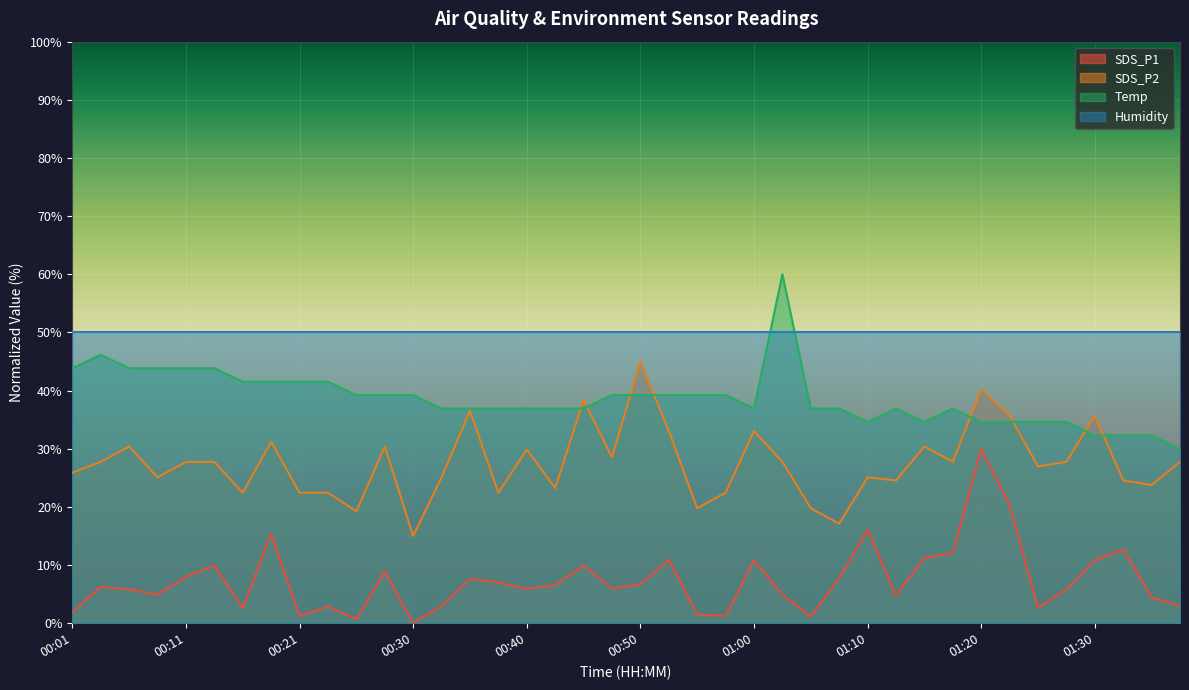

How many data points in Temp are less than 36?

10